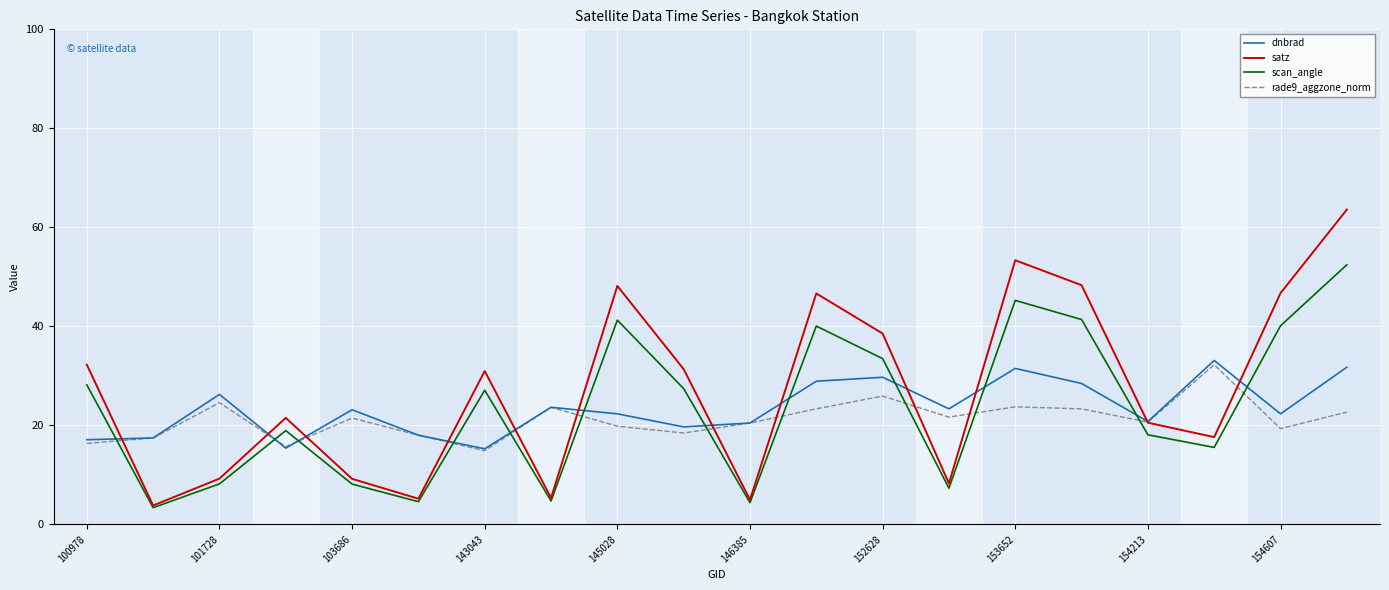

How many lines are shown in the chart?

4